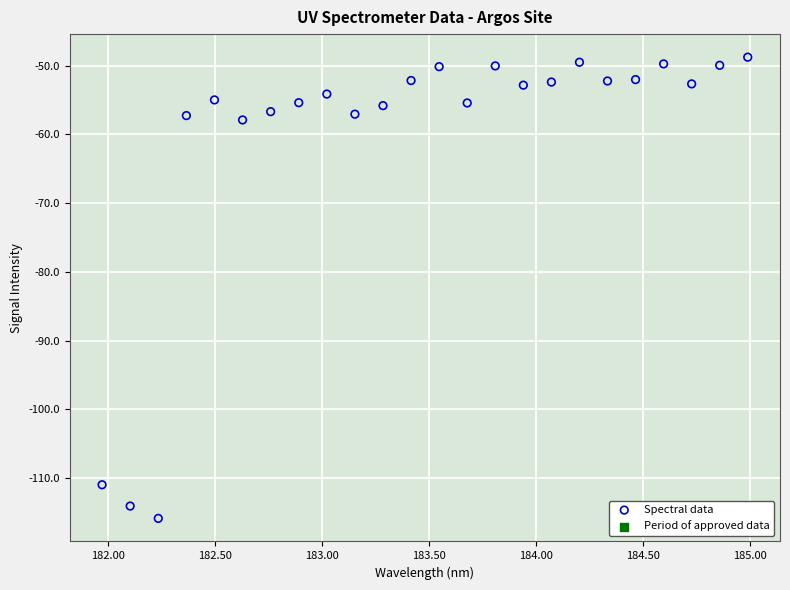

What is the range of Y values (max minus min)?

67.1